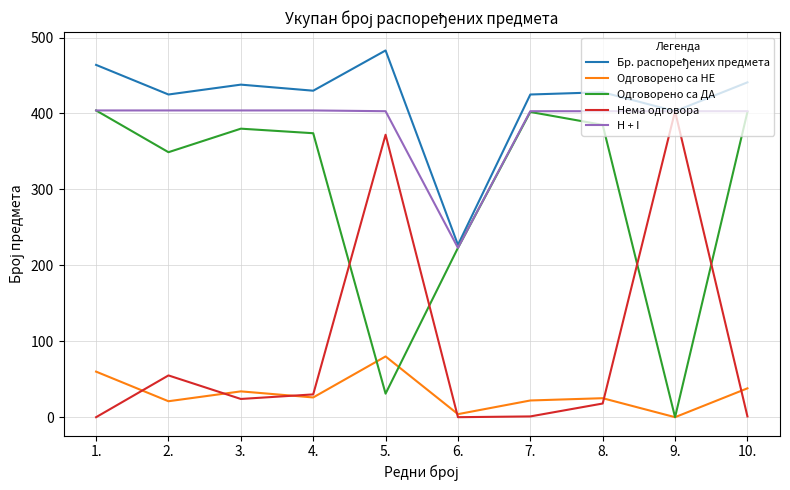

What is the greatest value displayed?

483